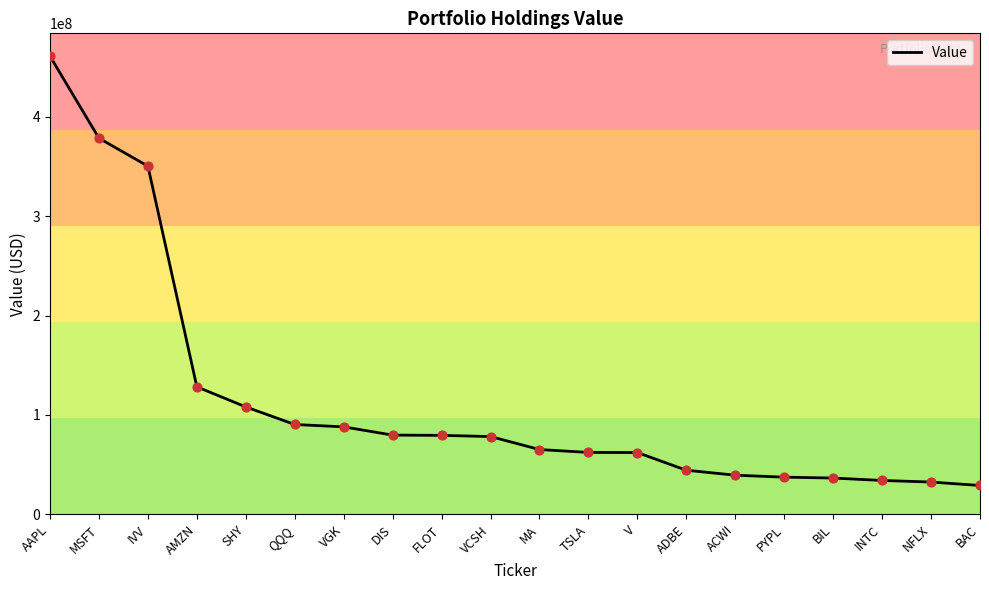

Between TSLA and FLOT, which is larger?

FLOT